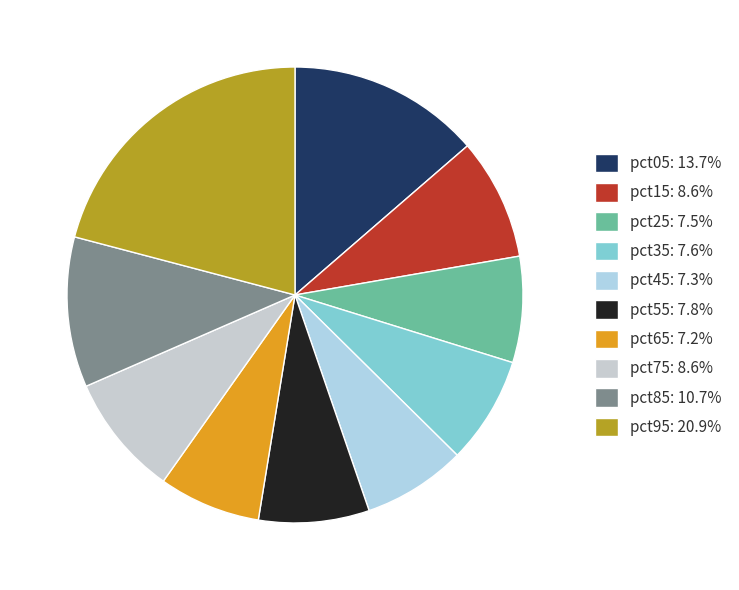

Count the number of slices in the pie.

10